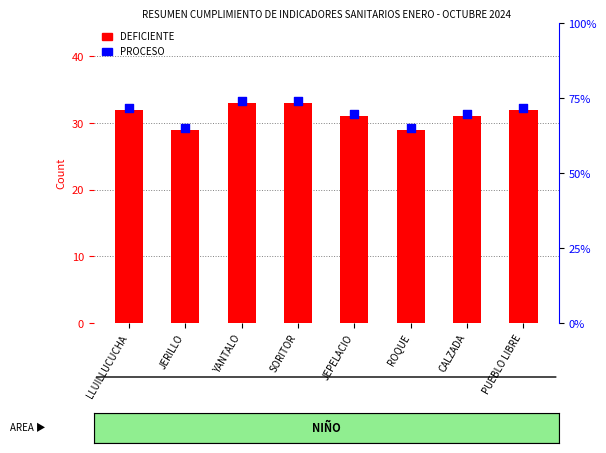

What are all the series names shown in the legend?

DEFICIENTE, PROCESO